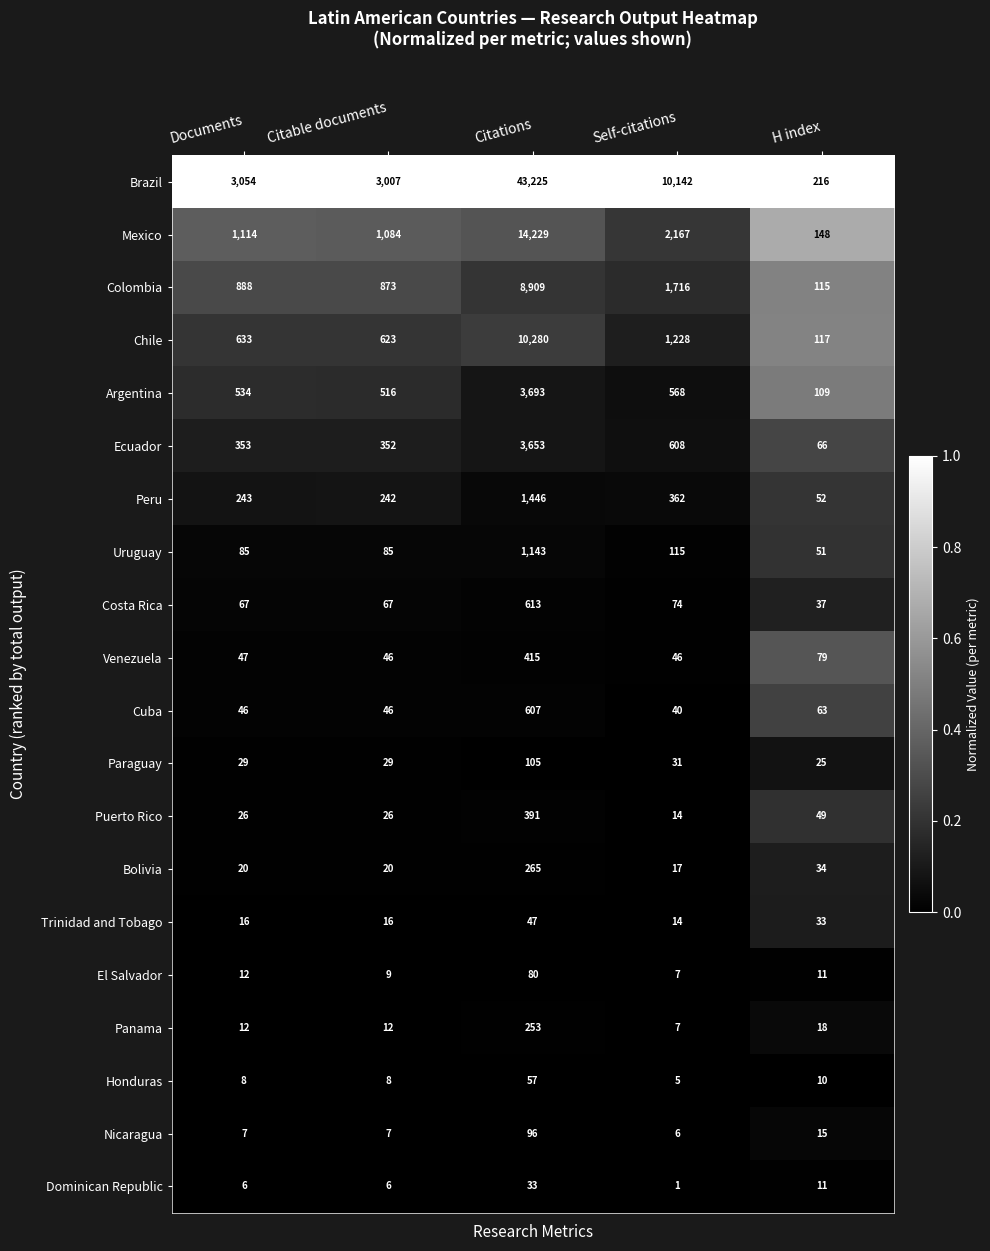

At which category is the sum across all series the highest?

Citations